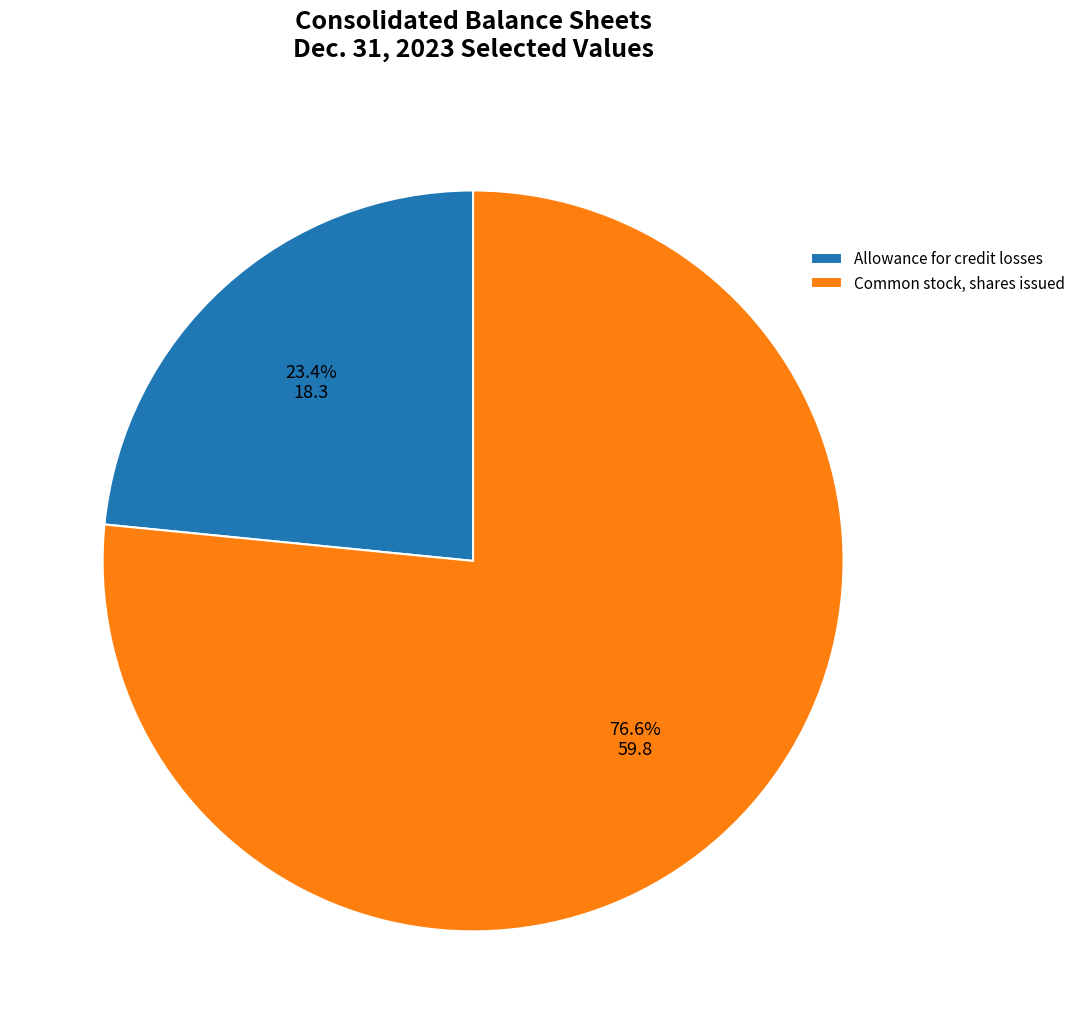

To the nearest percent, what is the combined percentage of Allowance for credit losses and Common stock, shares issued?

100%